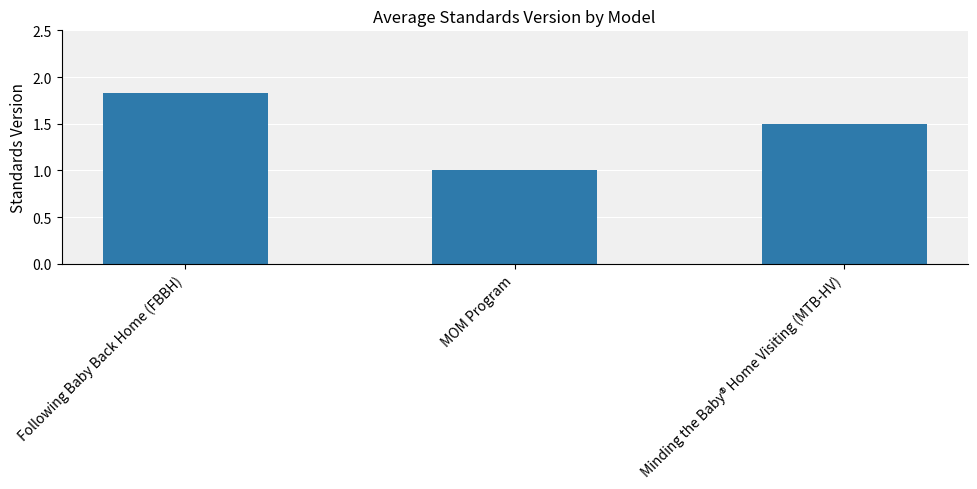

What value does the data have at MOM Program?

1.0